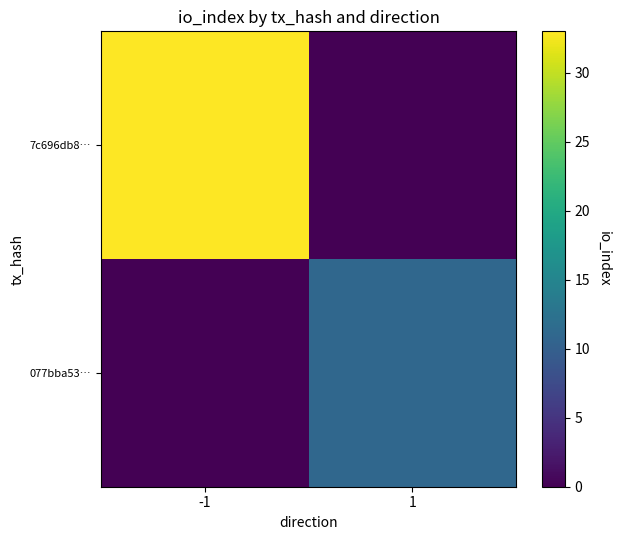

Which series has the widest spread of values?

7c696db8…